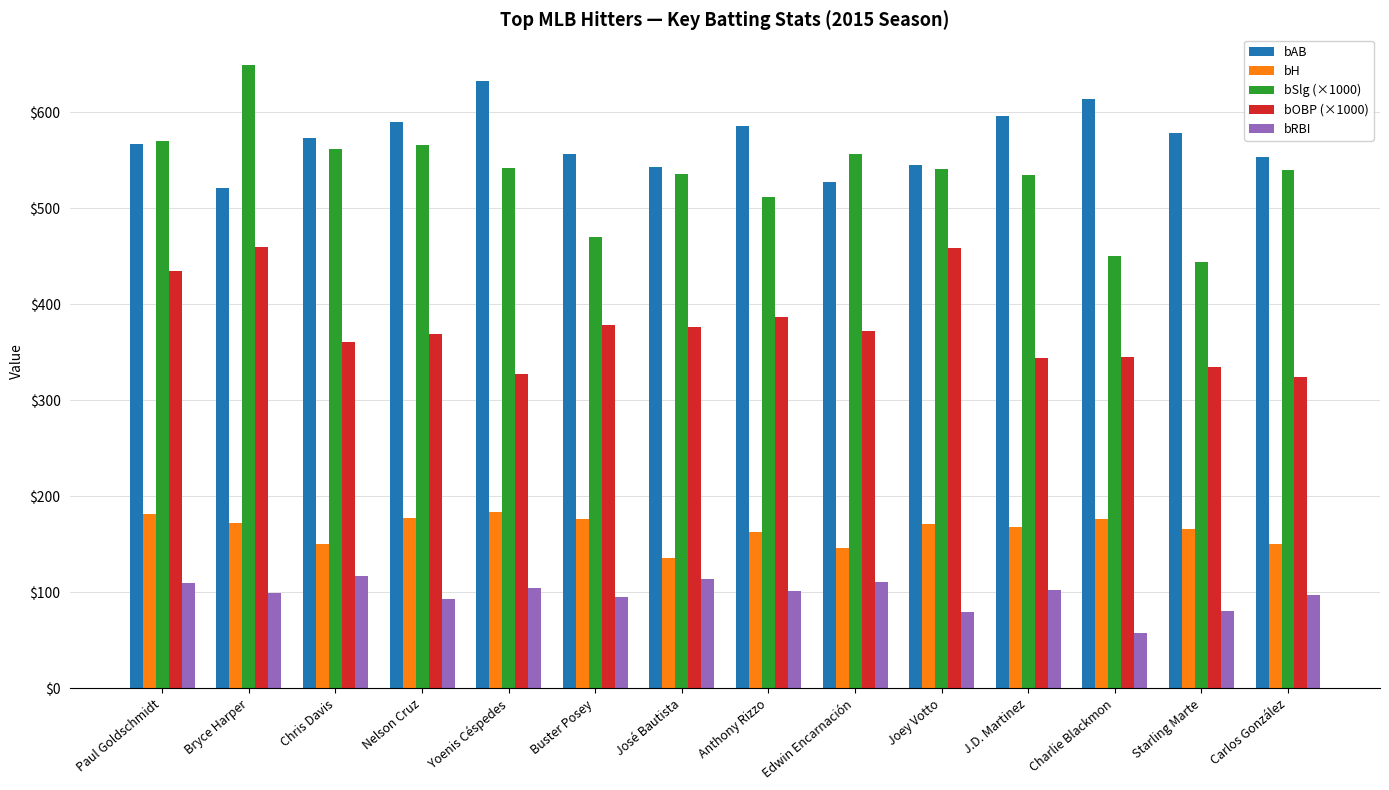

The bSlg (×1000) series shows 948 at Nelson Cruz. True or false?

False